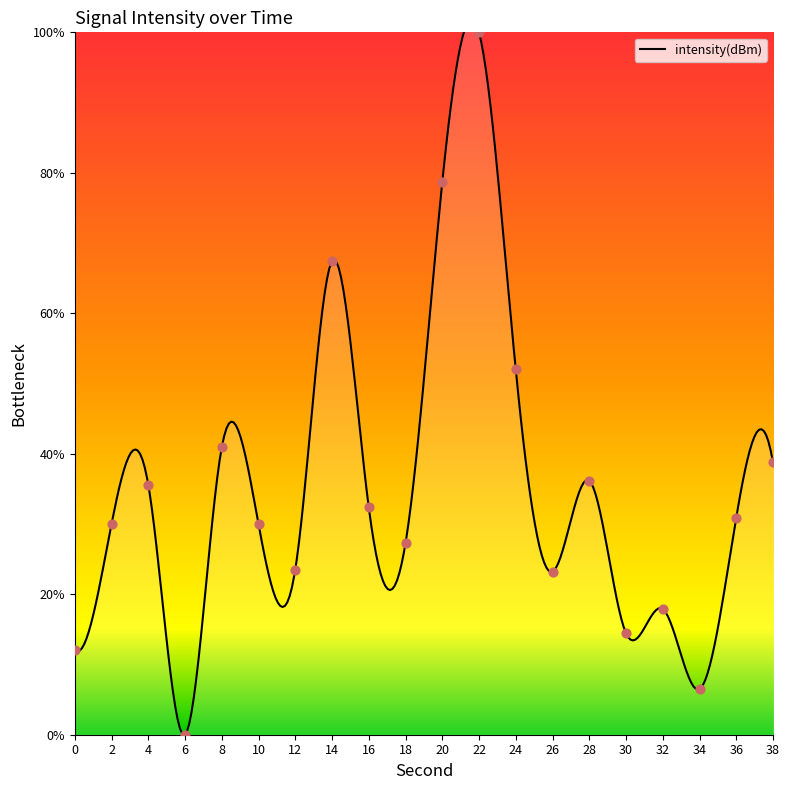

Between 6 and 16, which is larger?

16